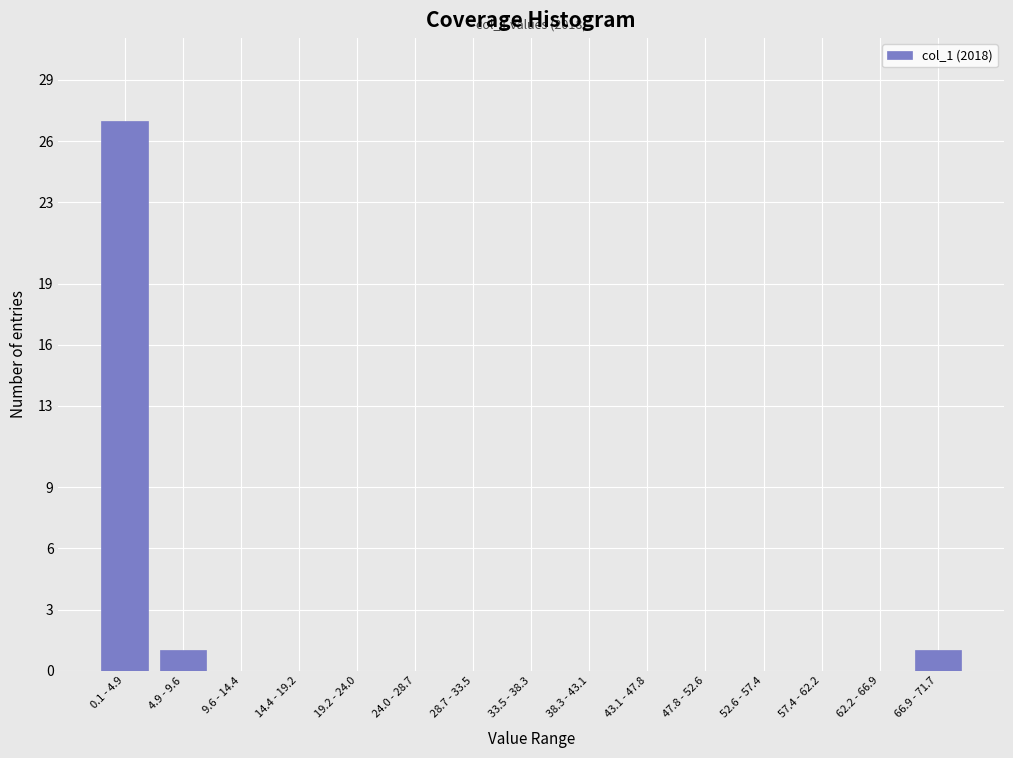

Reading right to left, what are all the values shown in this chart?

66.9 - 71.7=1	62.2 - 66.9=0	57.4 - 62.2=0	52.6 - 57.4=0	47.8 - 52.6=0	43.1 - 47.8=0	38.3 - 43.1=0	33.5 - 38.3=0	28.7 - 33.5=0	24.0 - 28.7=0	19.2 - 24.0=0	14.4 - 19.2=0	9.6 - 14.4=0	4.9 - 9.6=1	0.1 - 4.9=27